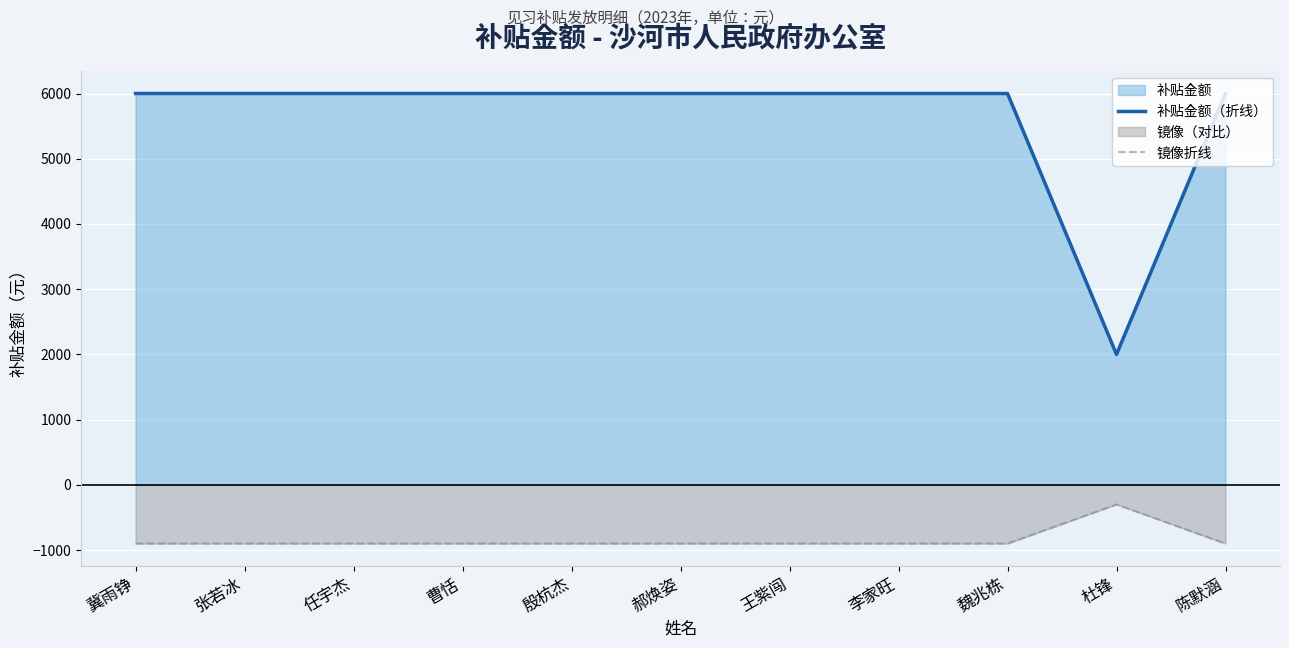

Which series has the largest total across all categories?

补贴金额（折线）